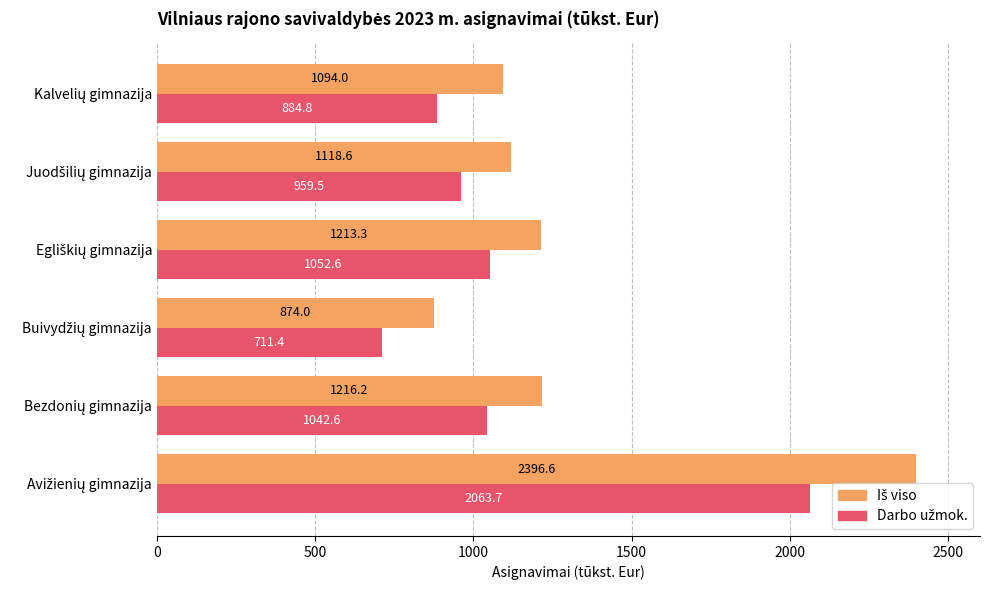

At how many categories does at least one series exceed 1013?

5